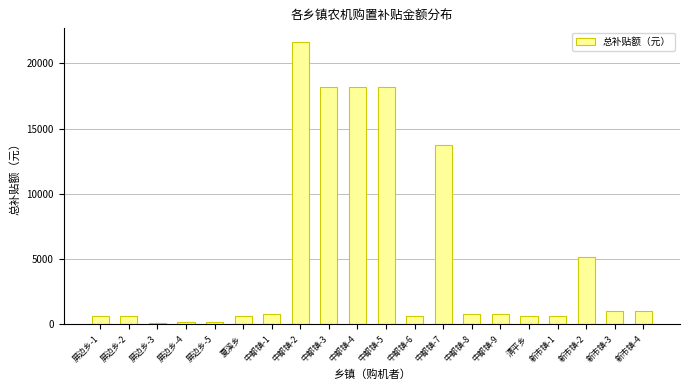

What is the average value?

5205